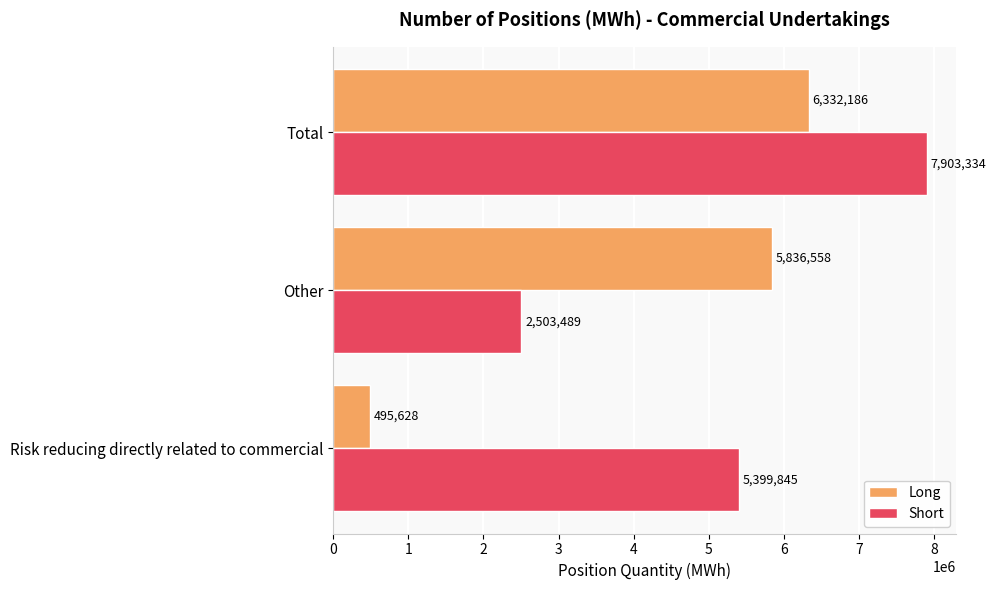

What is the sum of all Short values?

15806668